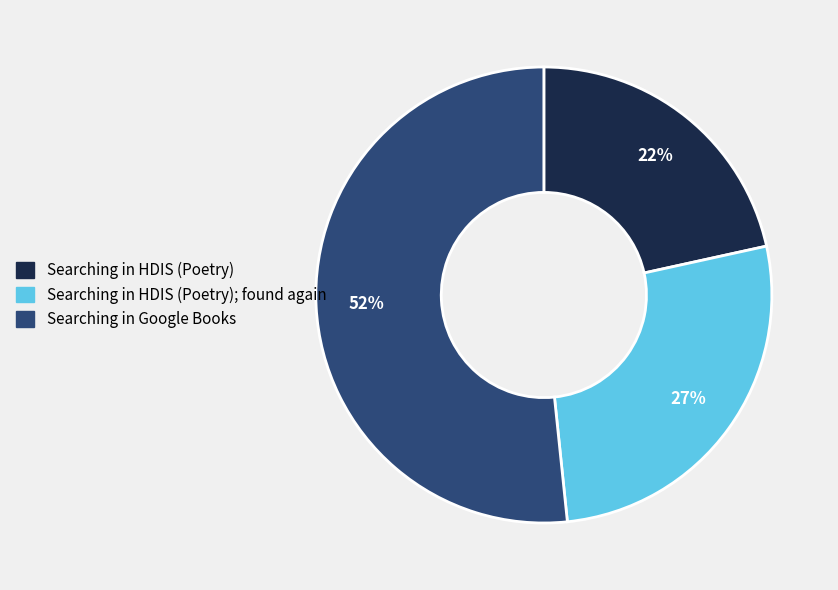

To the nearest percent, what is the difference between the largest and smallest slice percentages?

30%